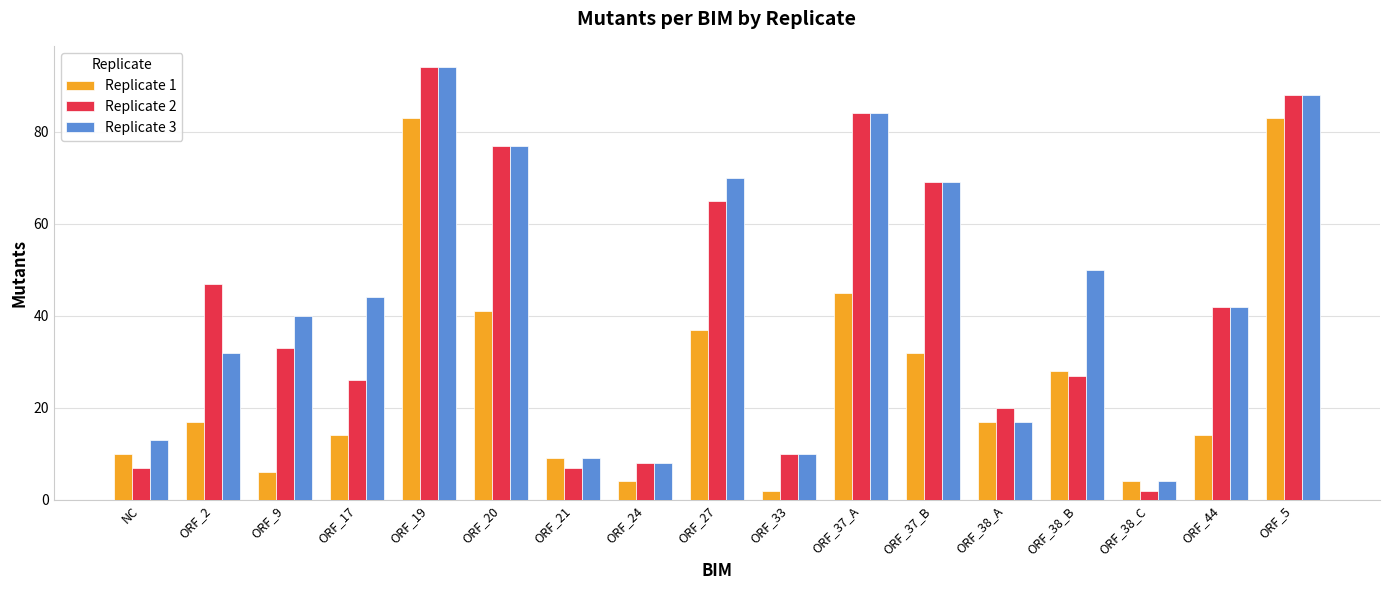

What is the highest value of the Replicate 2 series?

94